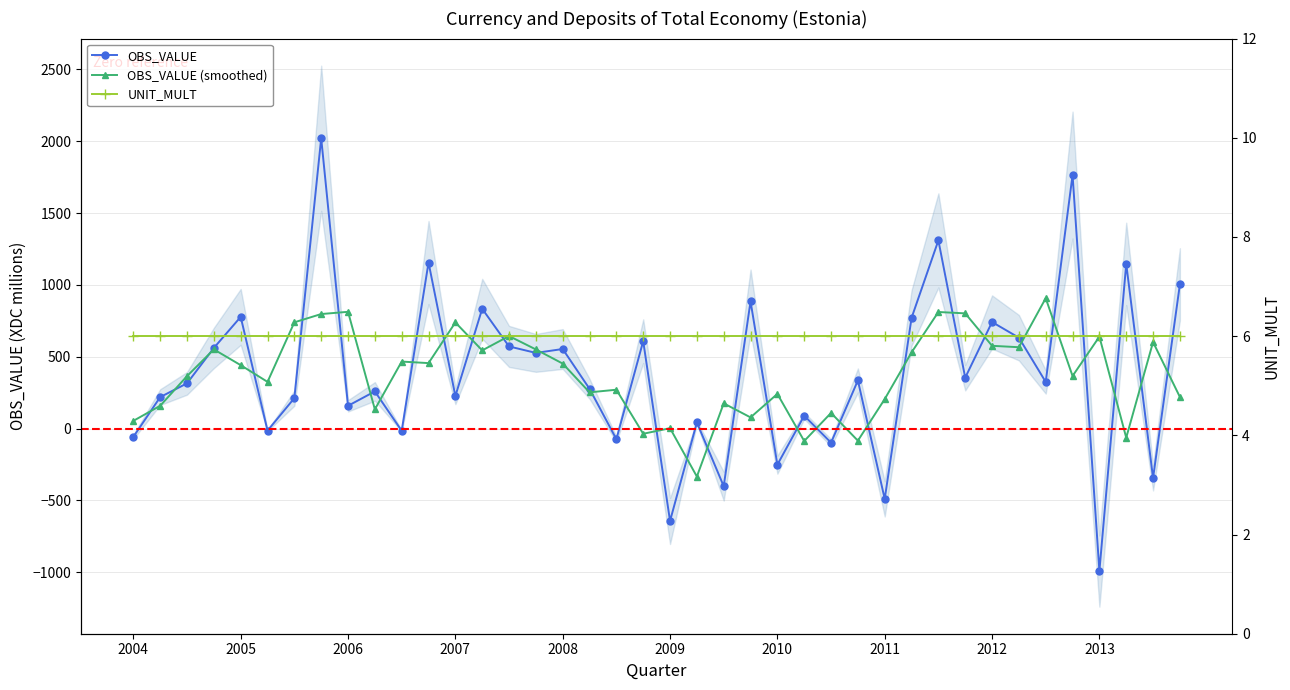

What is the change in value from 2009-Q2 to 2011-Q1?

-532.1